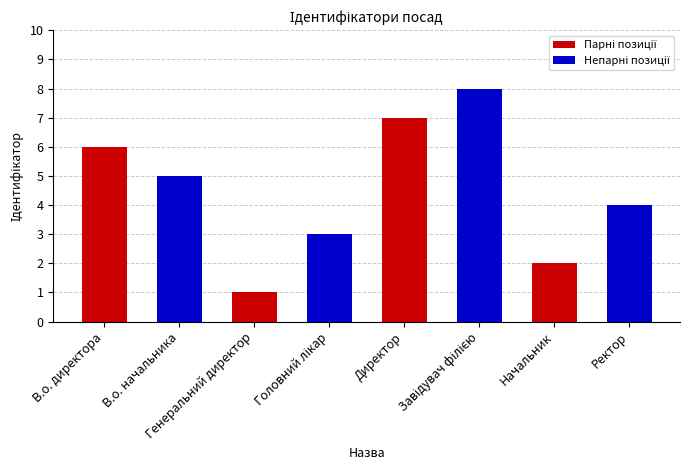

What is the total value across all series at Генеральний директор?

4